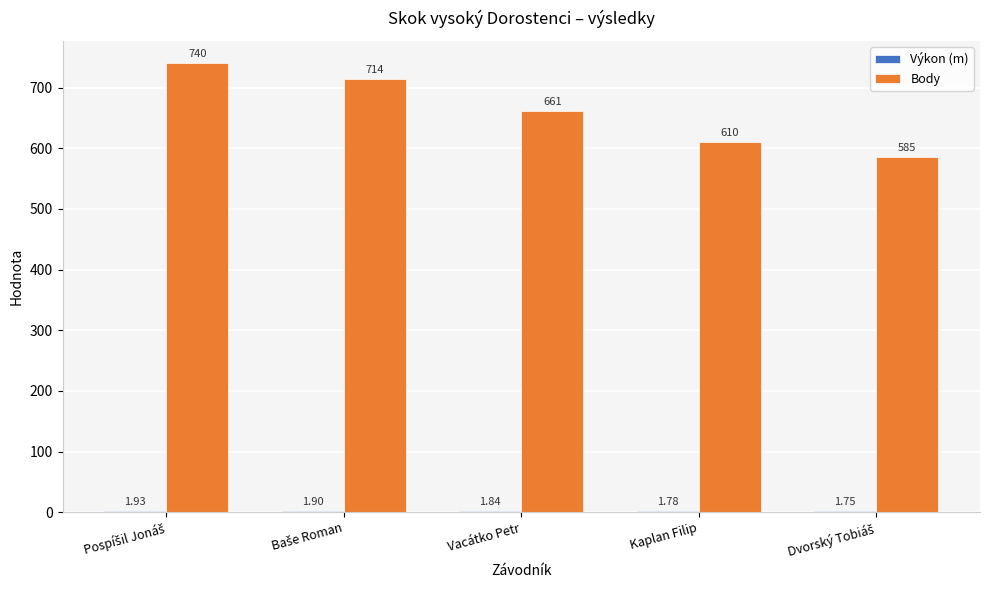

Which series has the largest total across all categories?

Body